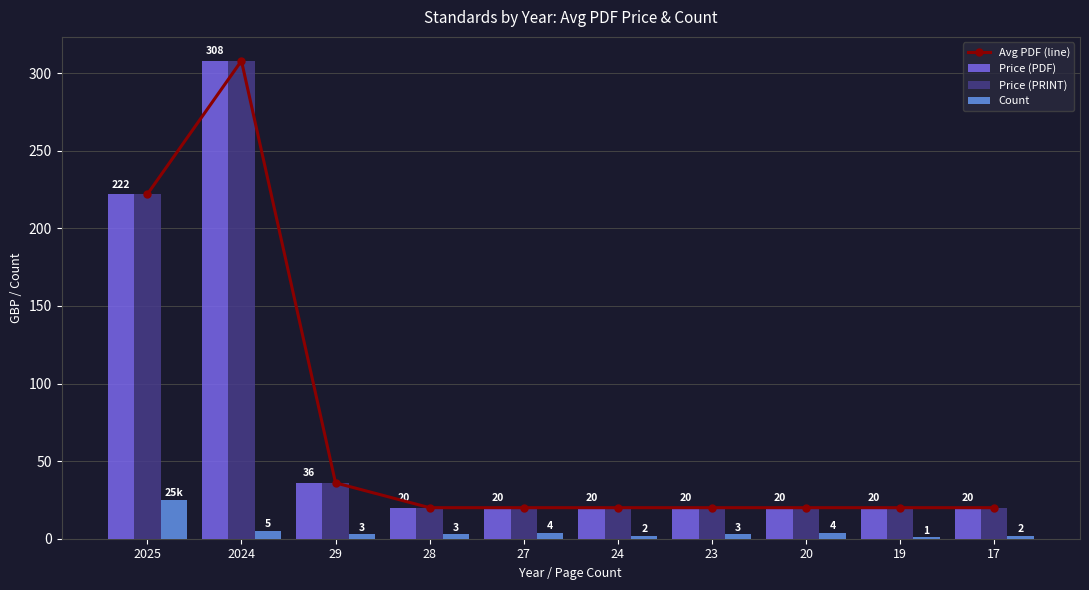

What are all the series names shown in the legend?

Avg PDF (line), Price (PDF), Price (PRINT), Count